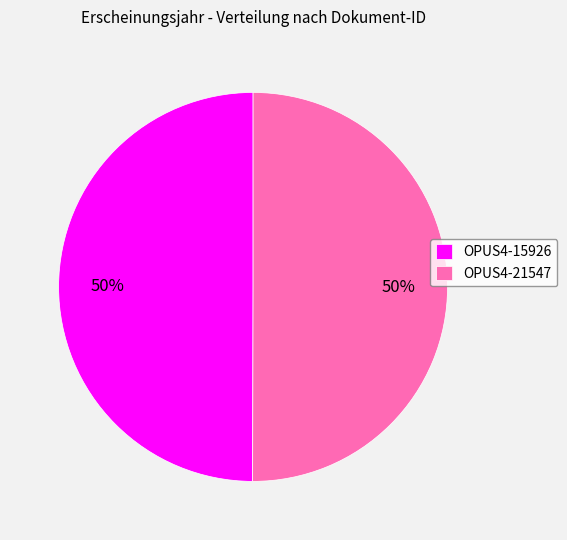

True or false: OPUS4-15926 accounts for 62% of the total.

False